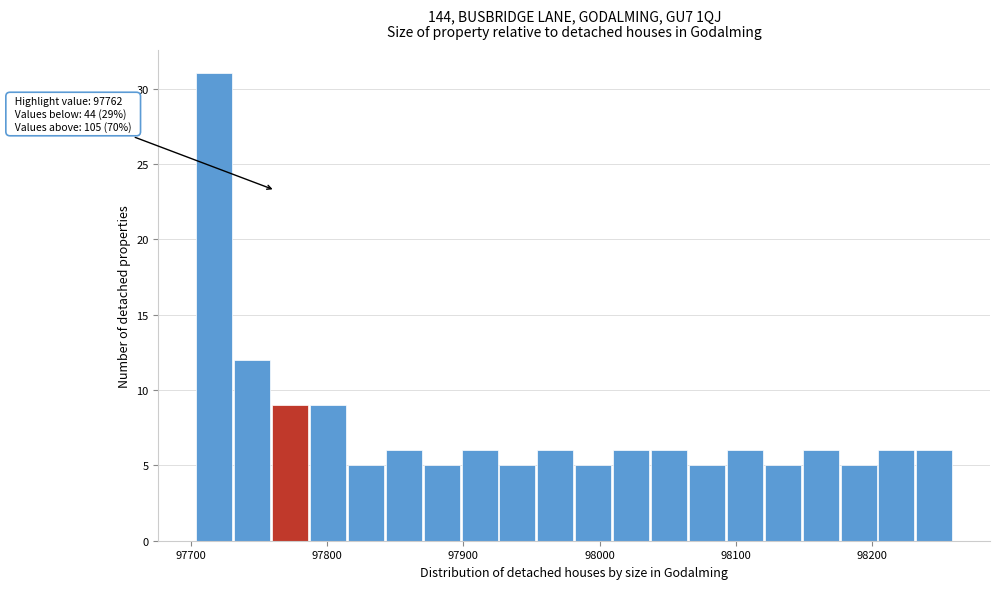

Read against the x-axis, roughly where is the centre of the tallest bar?

97720